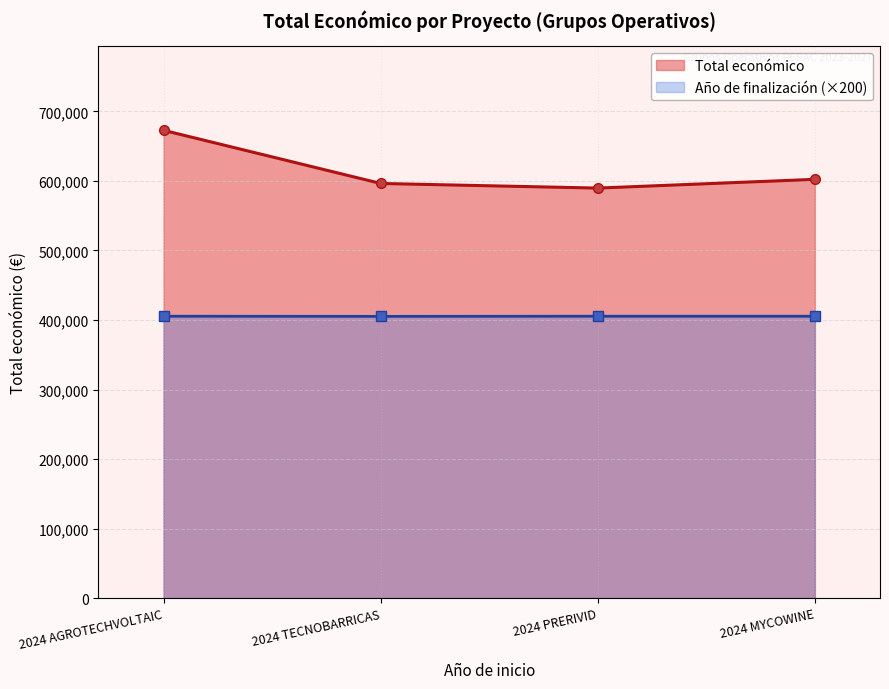

What is the label of the 4th point from the right?

2024 AGROTECHVOLTAIC